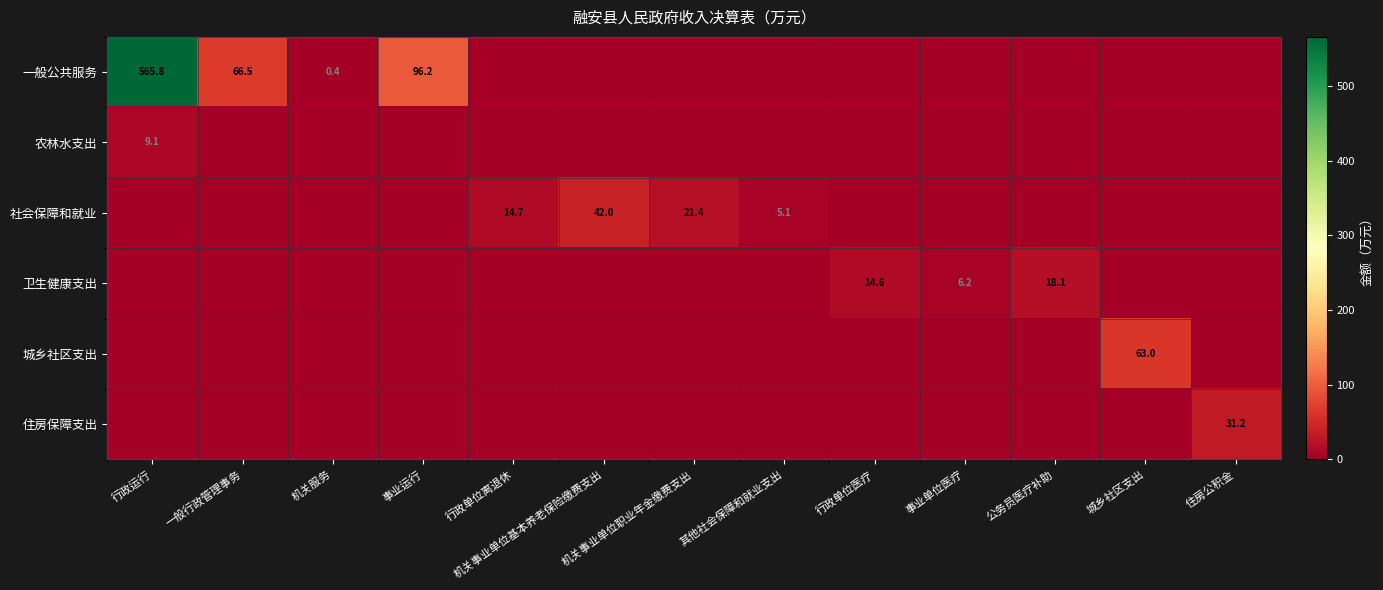

The 卫生健康支出 series shows 21.0 at 行政单位医疗. True or false?

False